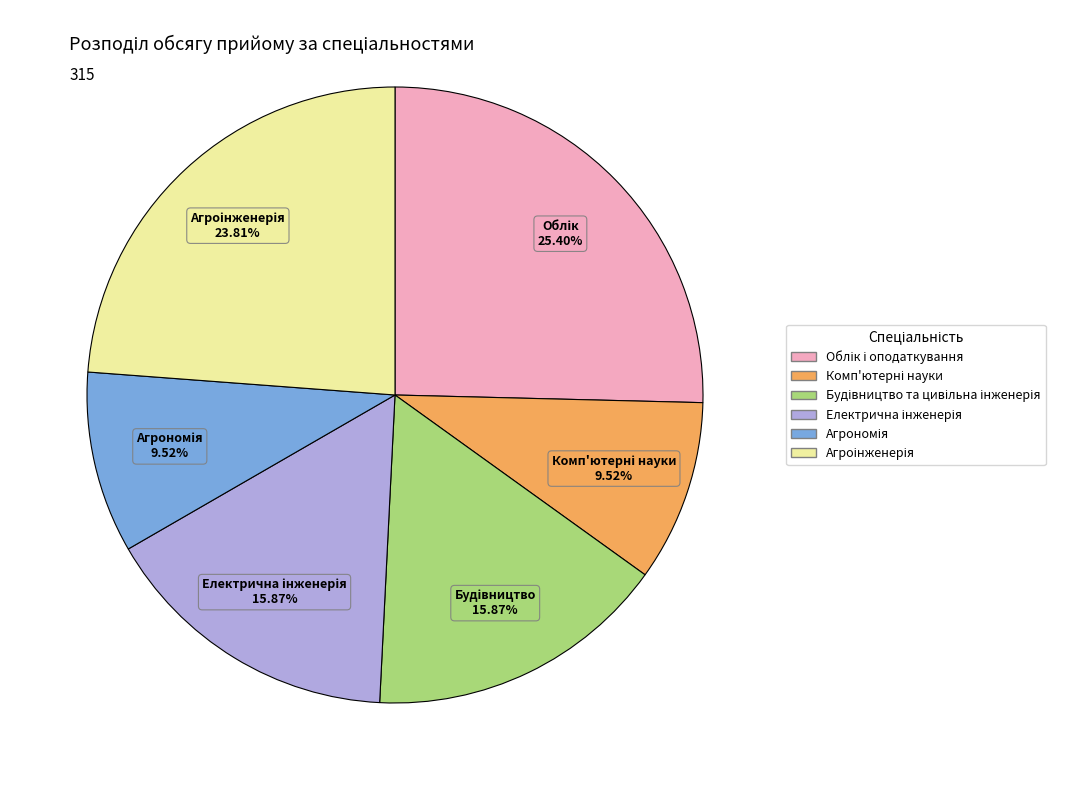

Does any single category account for the majority?

No